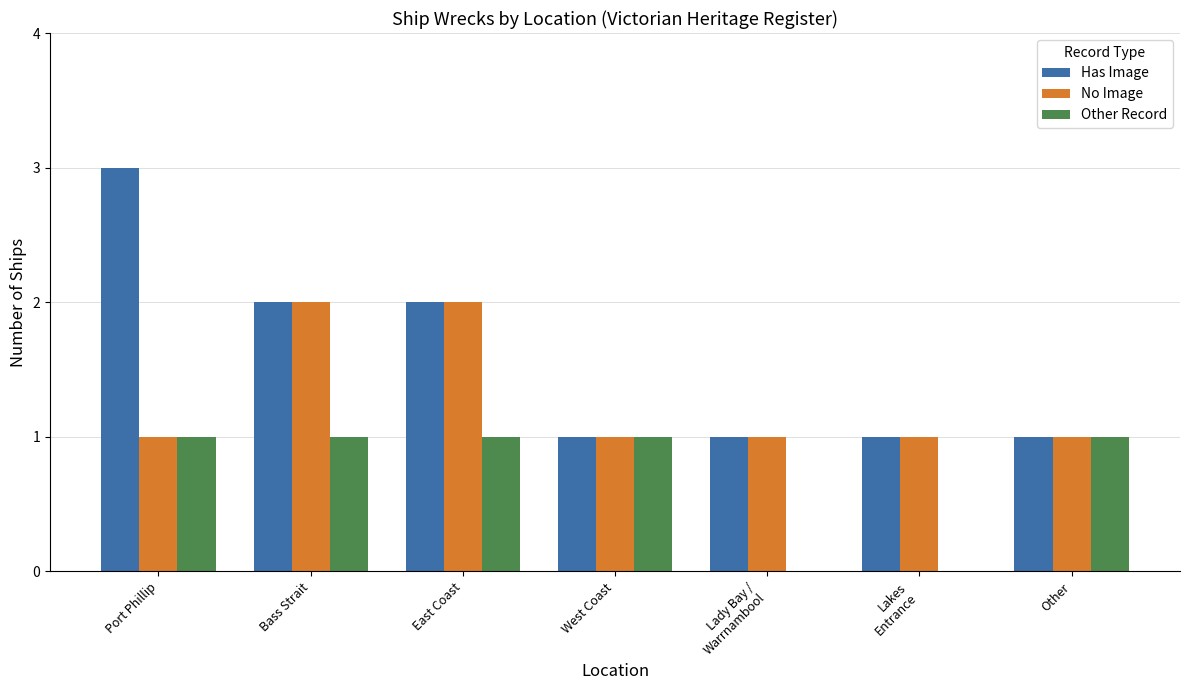

What is the total value across all series at West Coast?

3